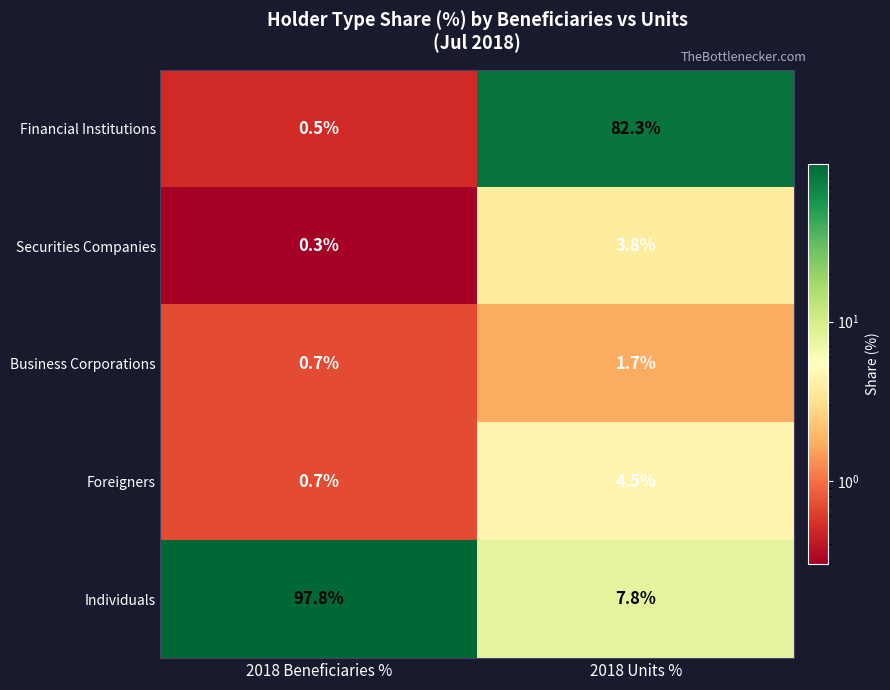

At how many categories does at least one series exceed 61?

2